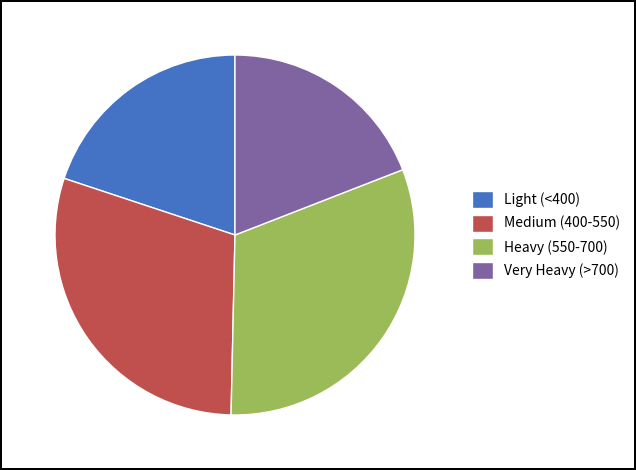

Between Medium (400-550) and Heavy (550-700), which is larger?

Heavy (550-700)